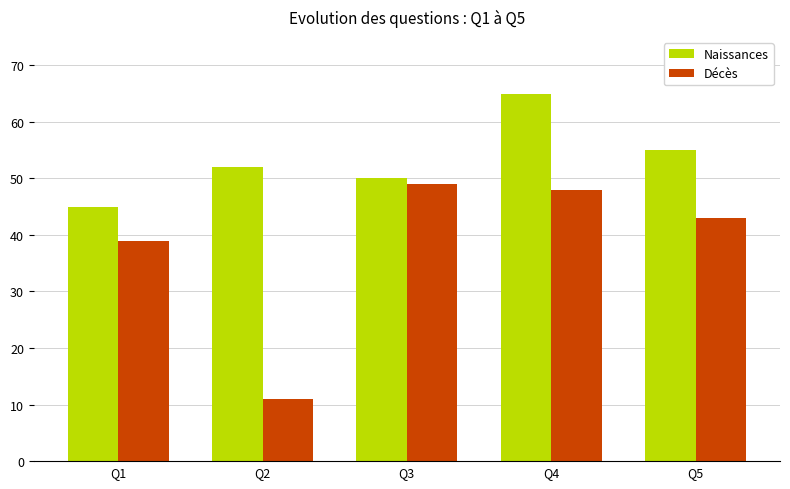

Which series has the widest spread of values?

Décès